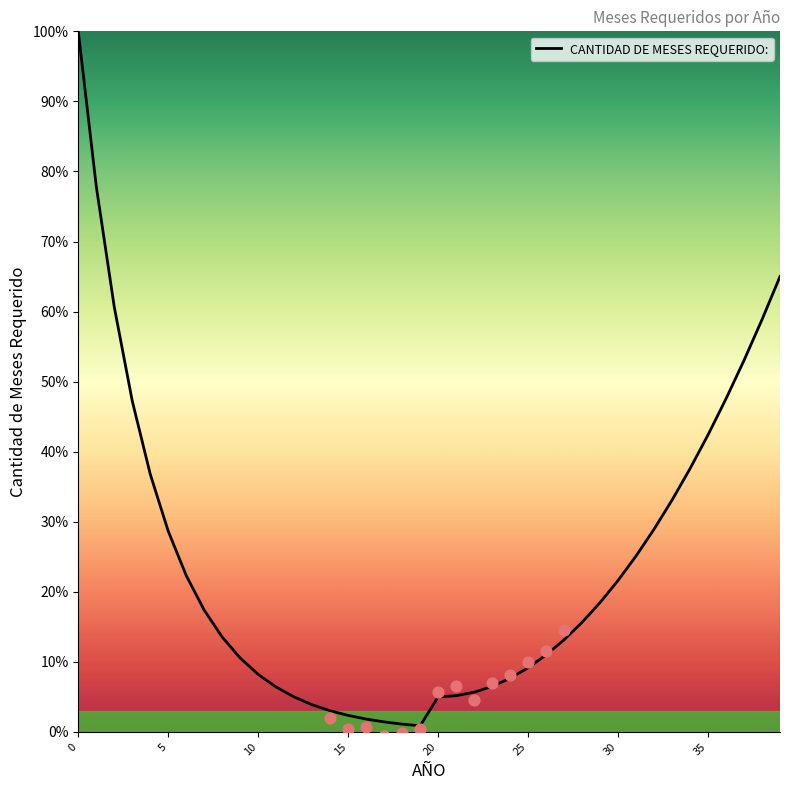

Between 38 and 8, which is larger?

38